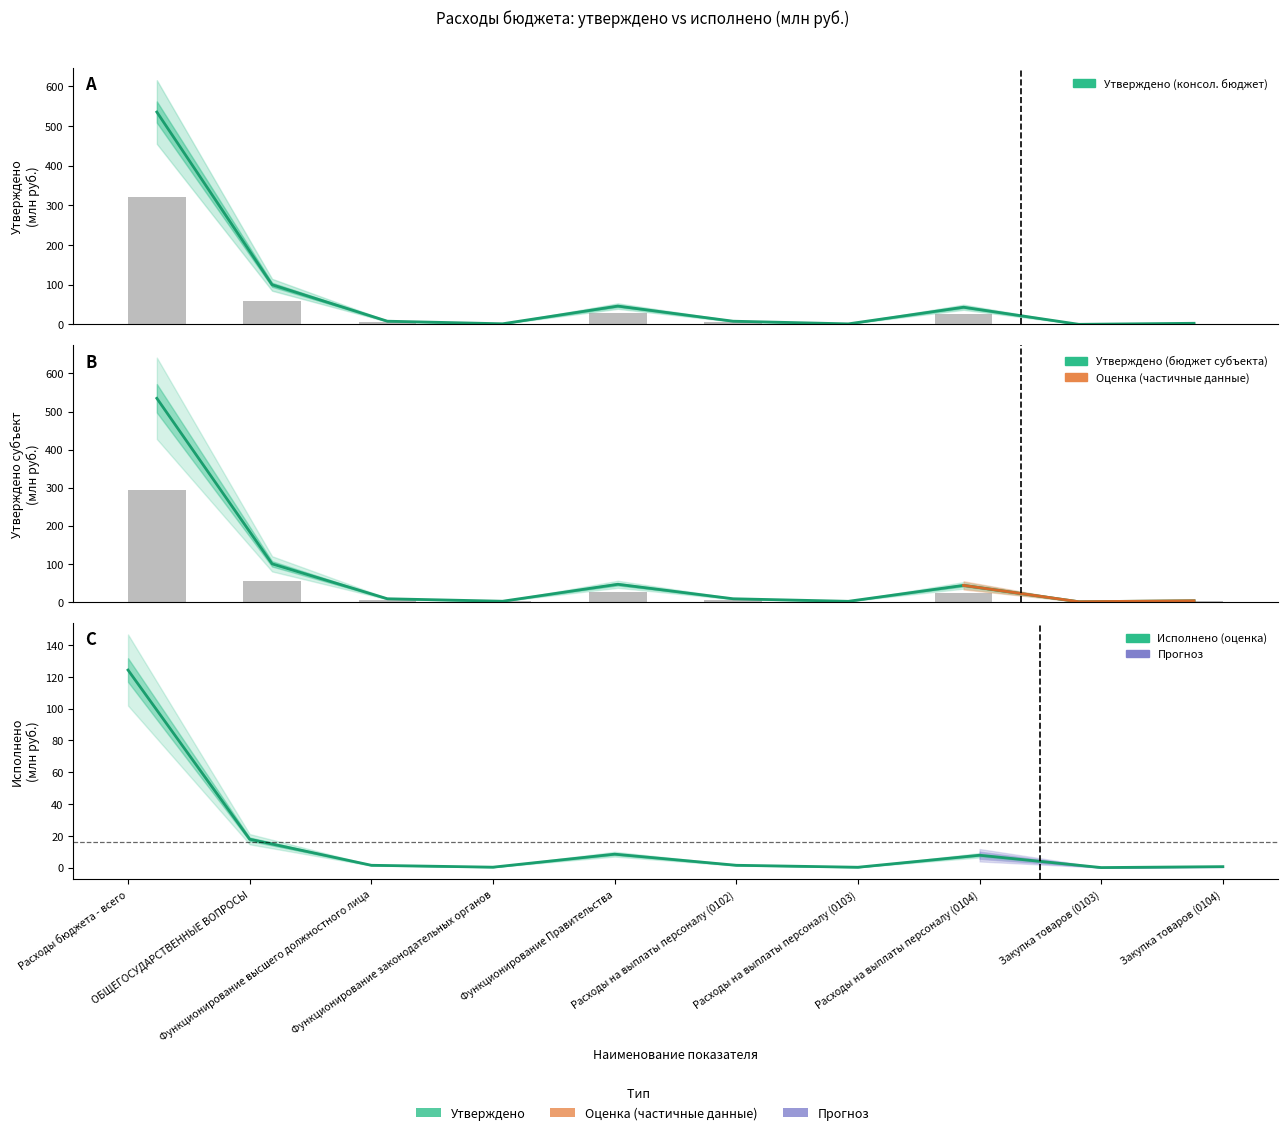

What position from the right is Закупка товаров (0103)?

2